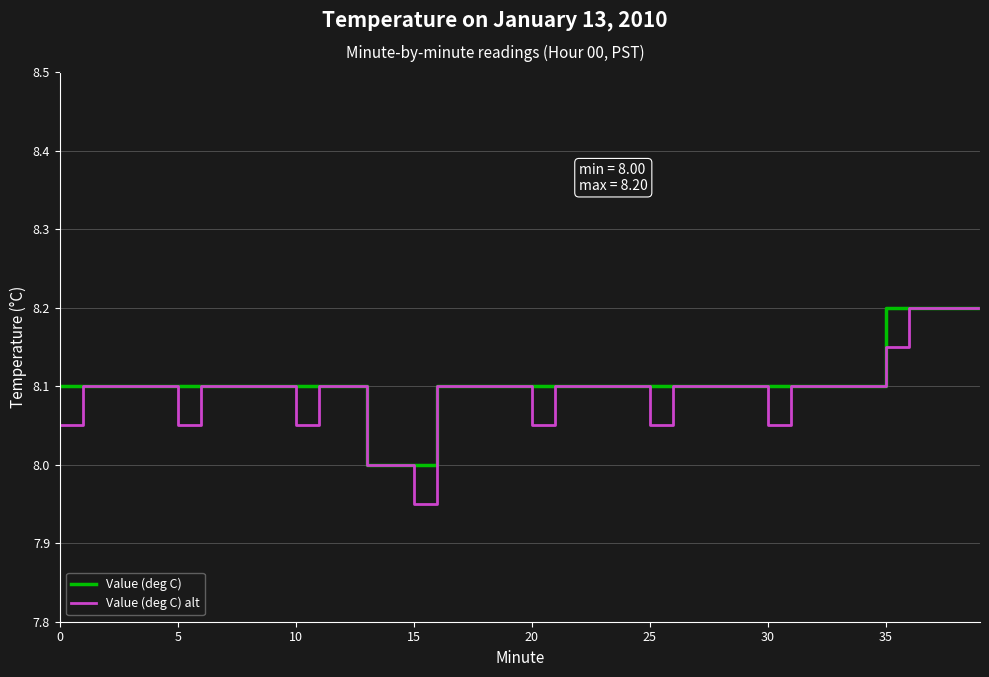

What is the maximum value for Value (deg C) alt?

8.2